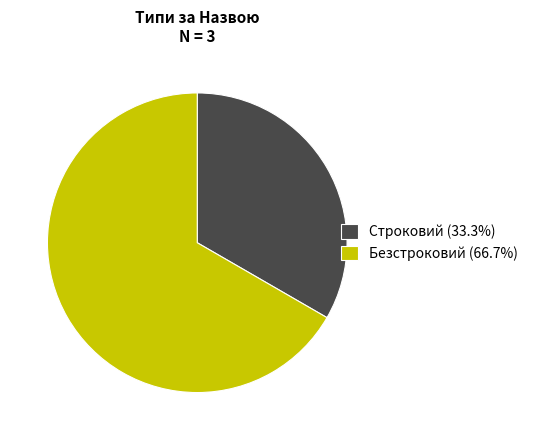

Do Строковий (33.3%) and Безстроковий (66.7%) together represent more than half of the pie?

Yes